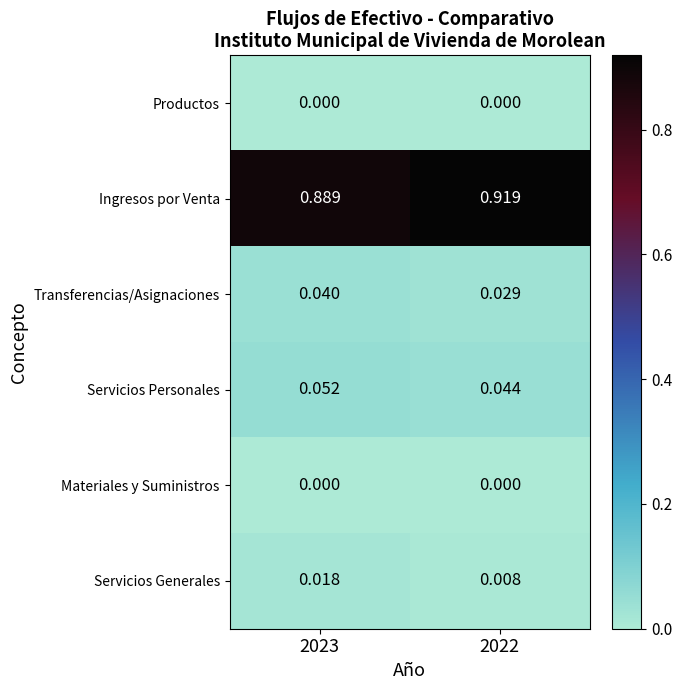

Which series has the largest total across all categories?

Ingresos por Venta